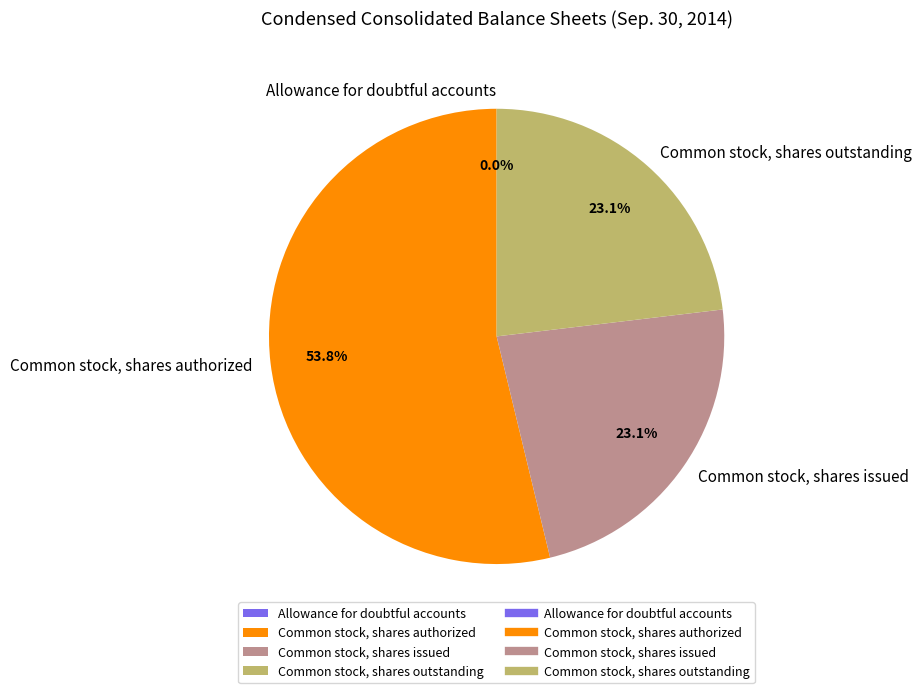

The Common stock, shares authorized slice represents 46% of the pie. True or false?

False